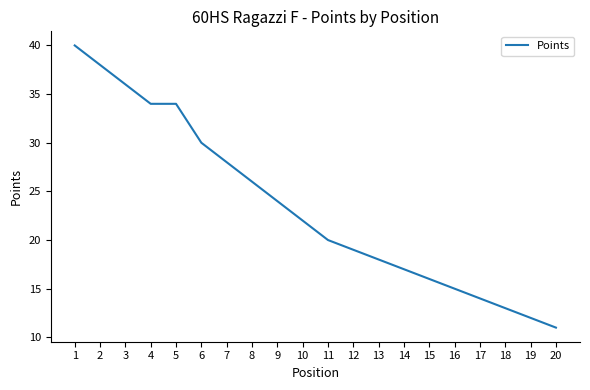

What is the minimum value shown in the chart?

11